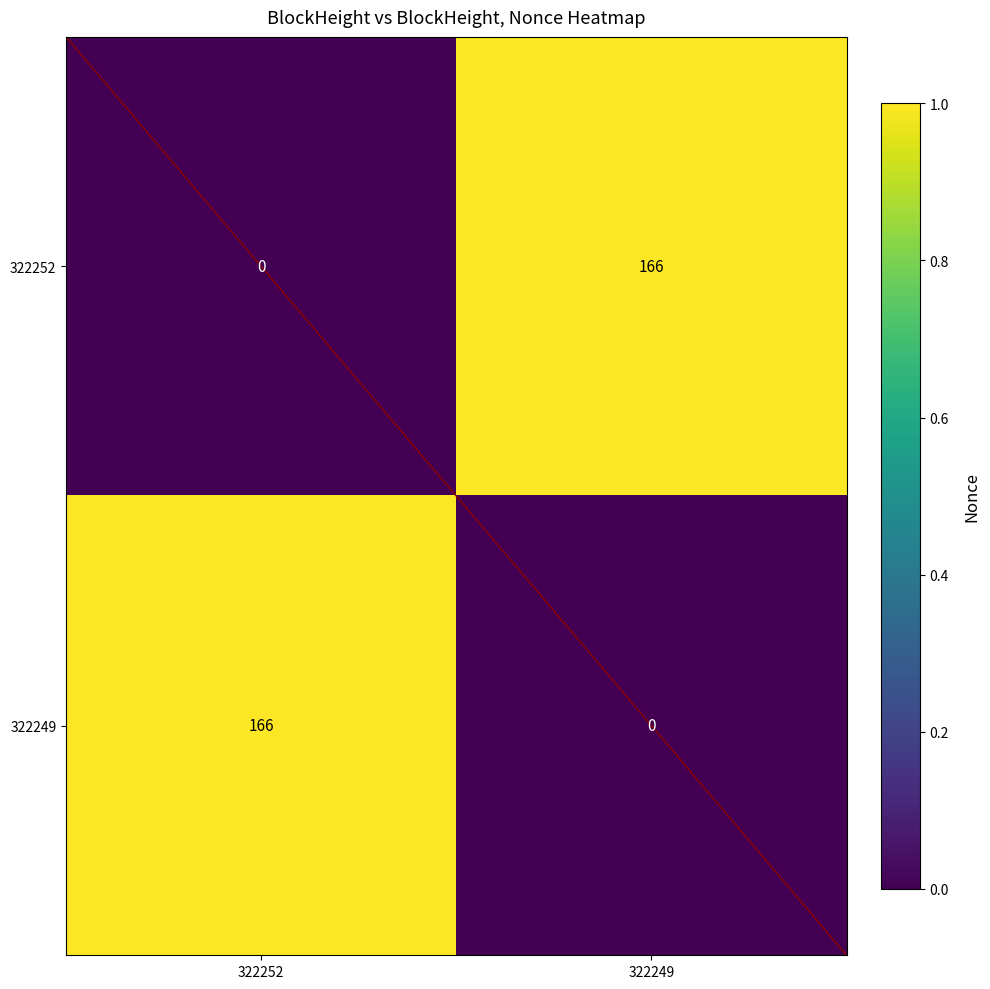

What is the spread (max minus min) of values at 322252?

166